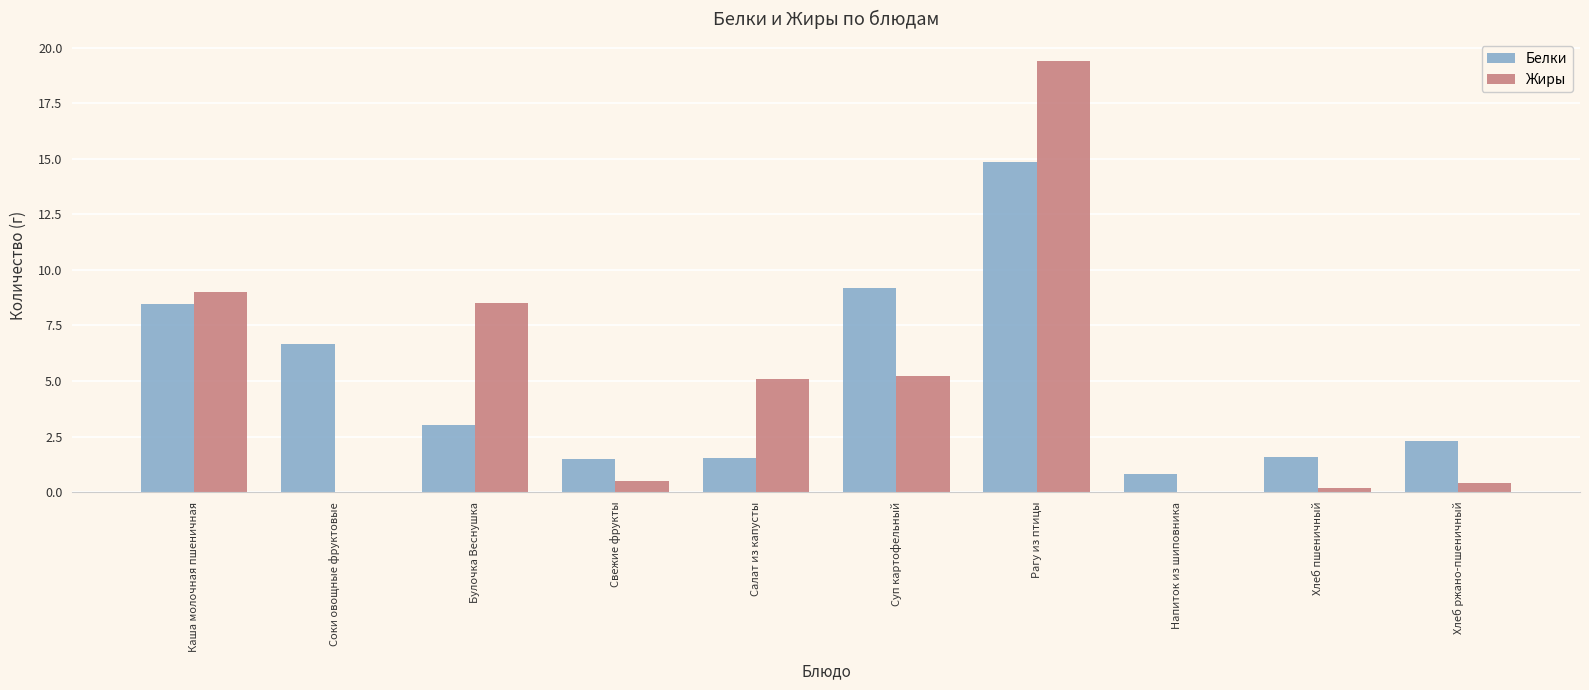

The Белки series shows 3.8 at Рагу из птицы. True or false?

False